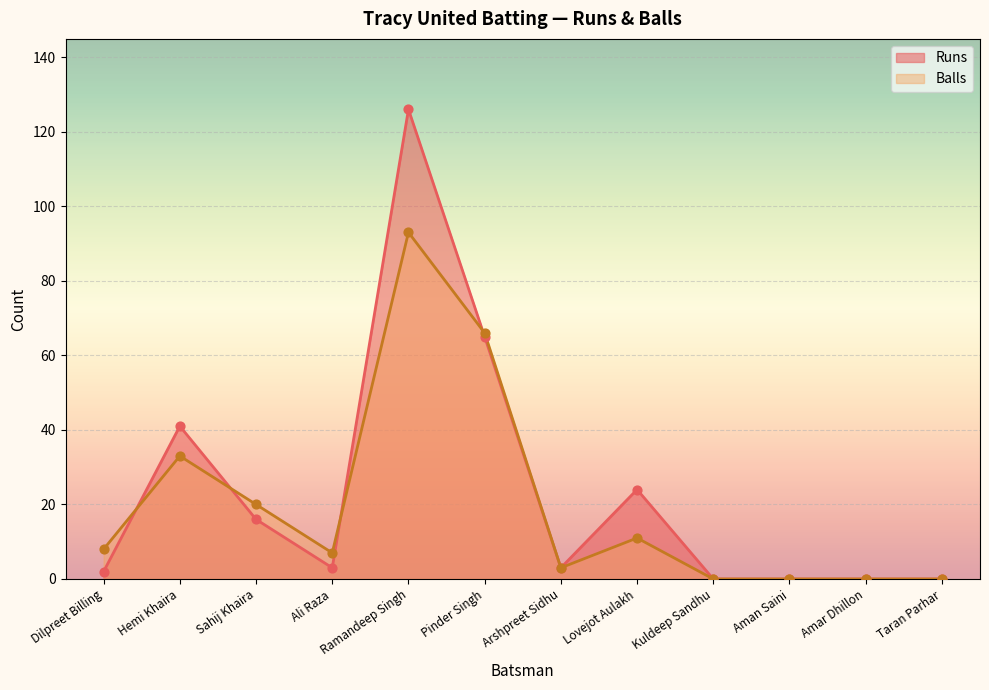

At which category is the sum across all series the highest?

Ramandeep Singh